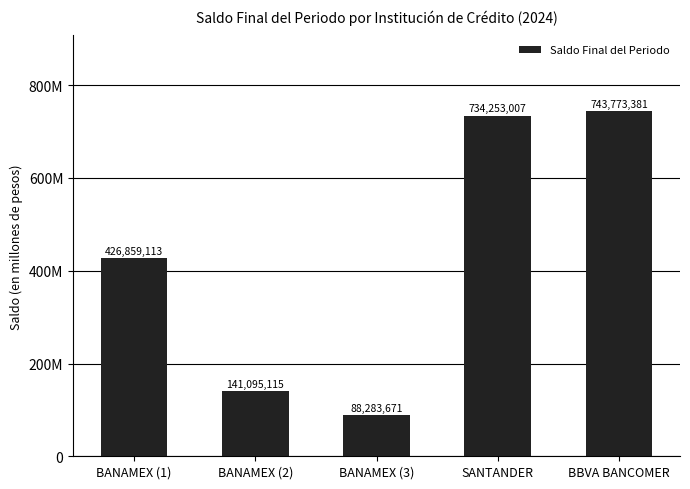

Does the chart contain any negative values?

No